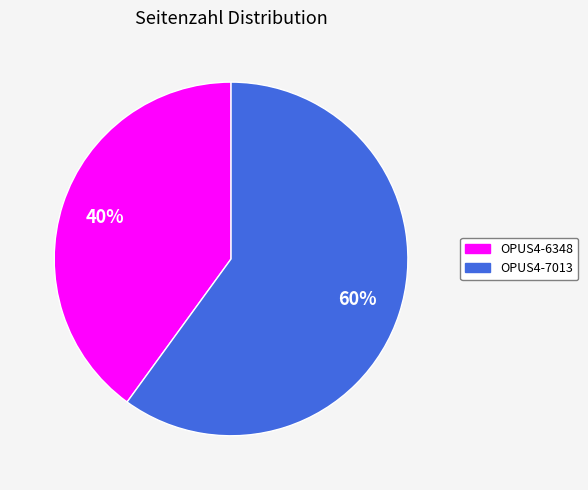

Is there any slice that represents more than half of the pie?

Yes